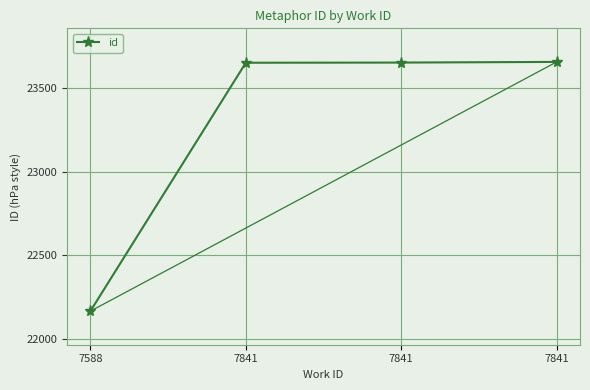

How many data points are less than 23649?

2